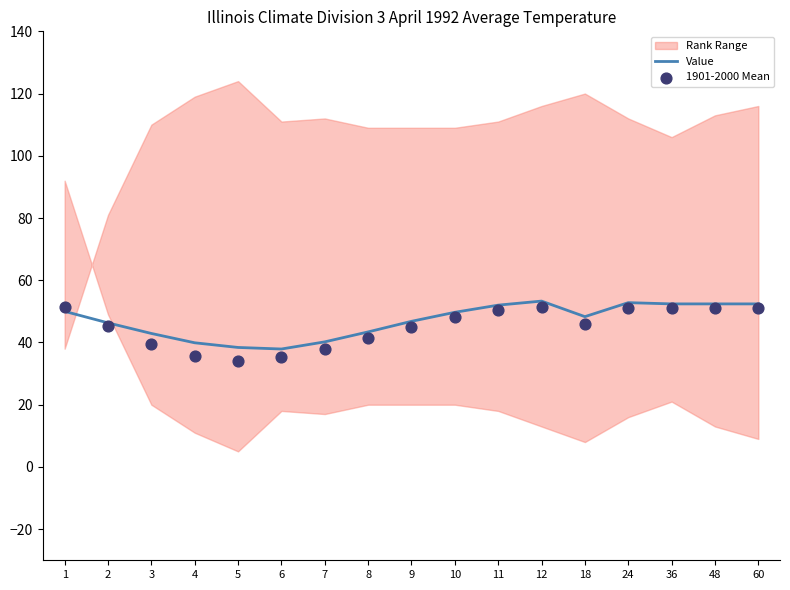

What is the total value across all series at 12?

104.6